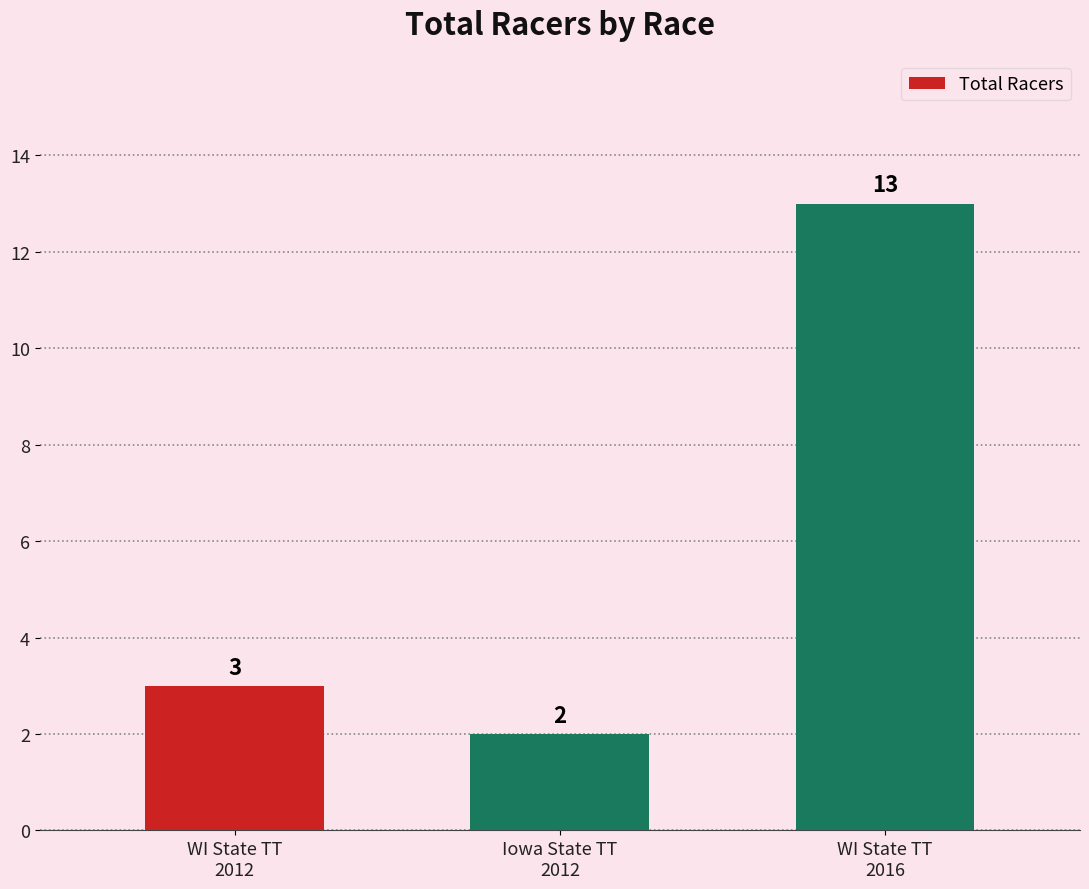

The chart shows a value of 2 at Iowa State TT
2012. True or false?

True